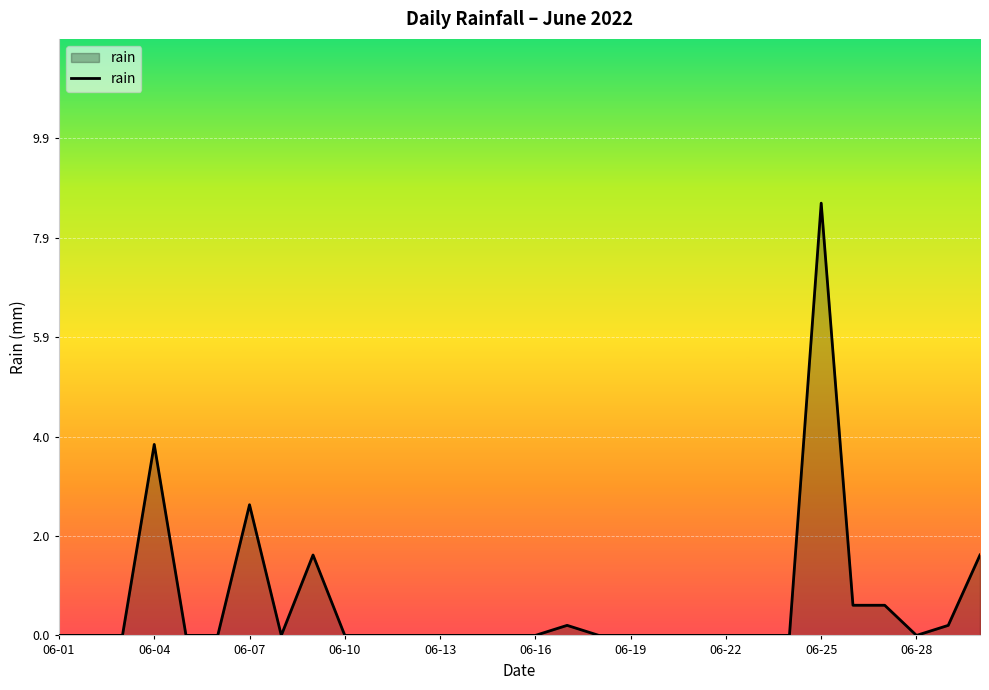

What is the difference between the maximum and minimum values?

8.6